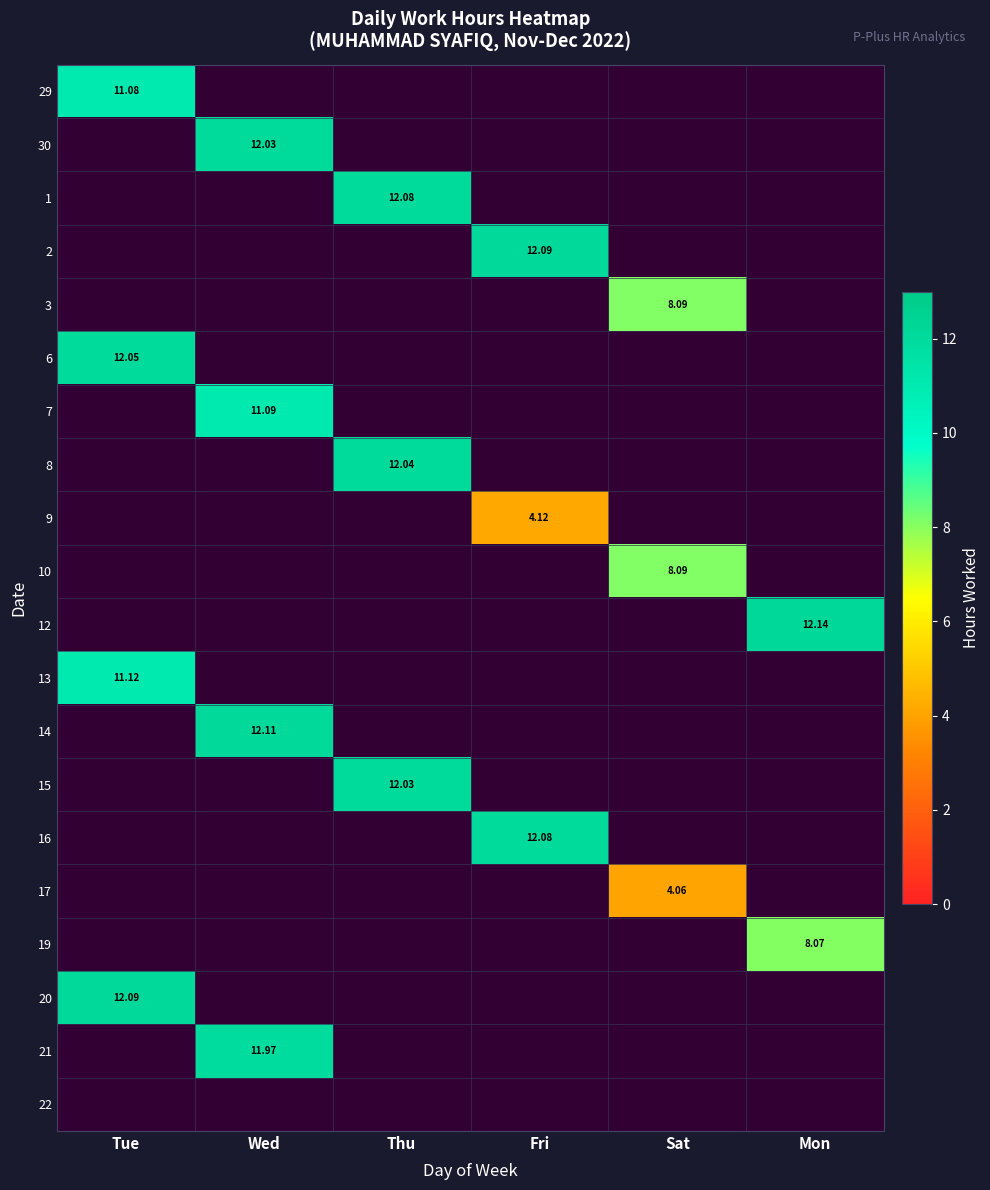

Is the value of 6 at Fri greater than the value of 15 at Fri?

No